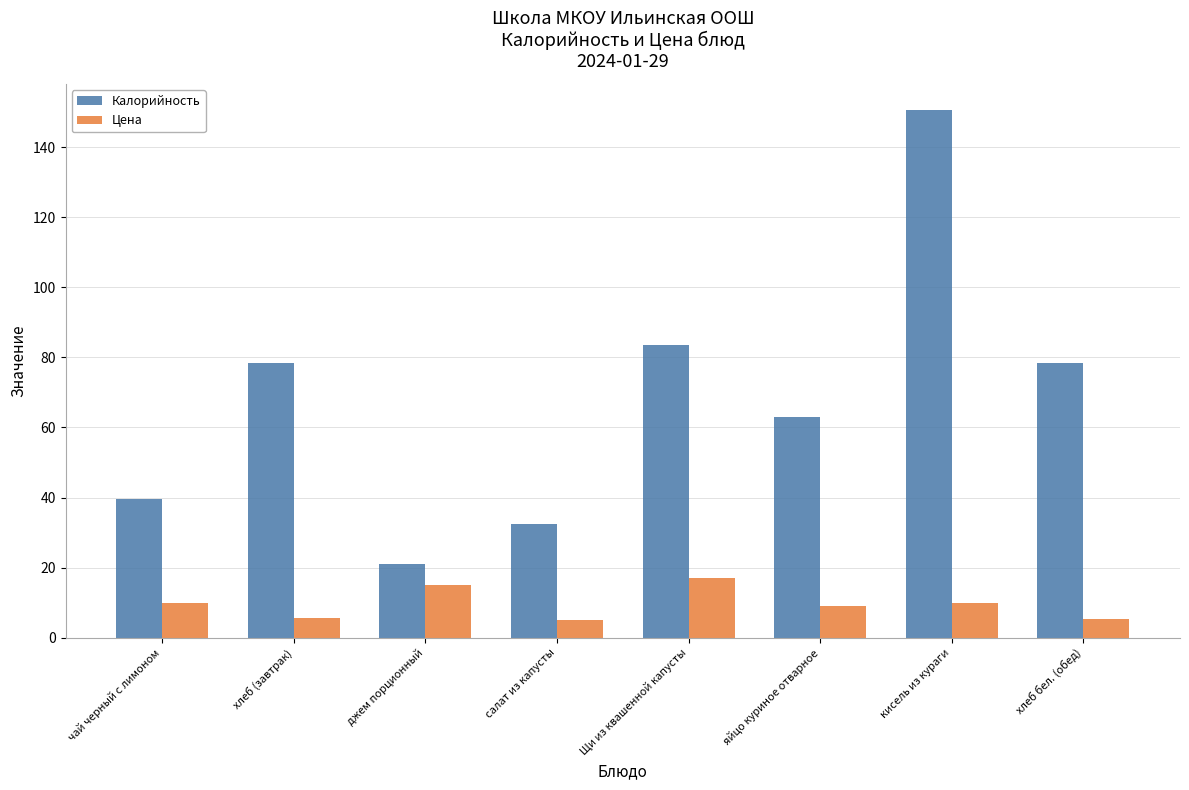

What is the greatest value displayed?

150.6